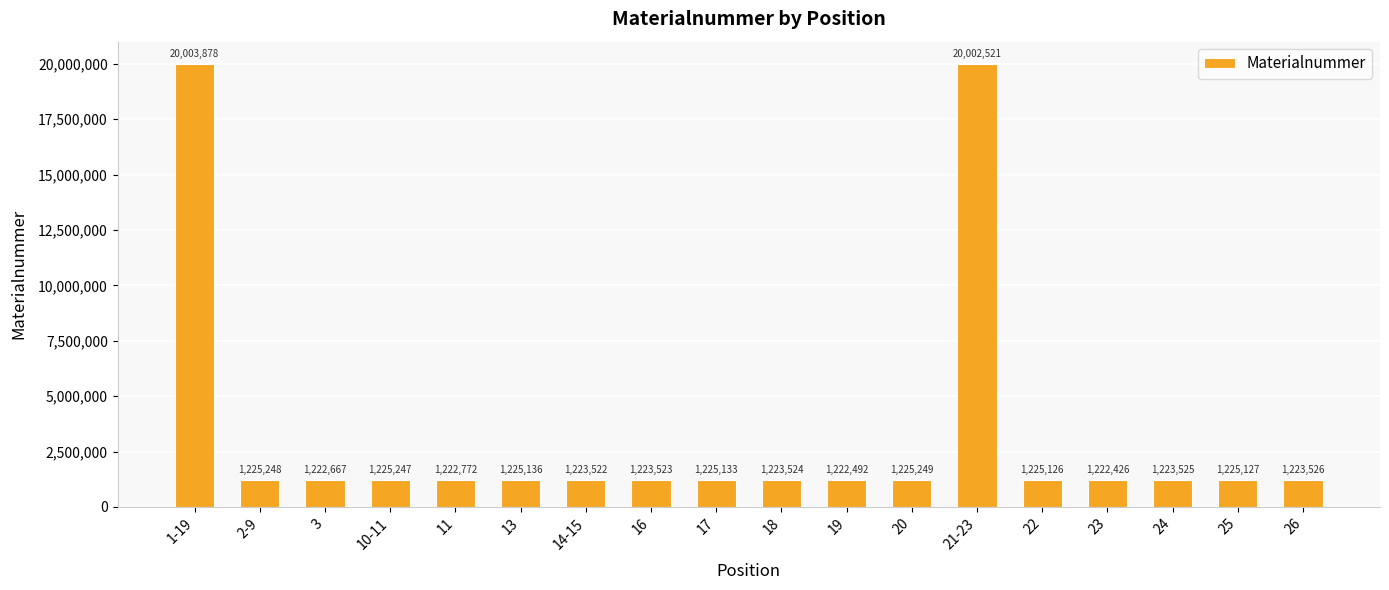

Which has a higher value, 24 or 25?

25